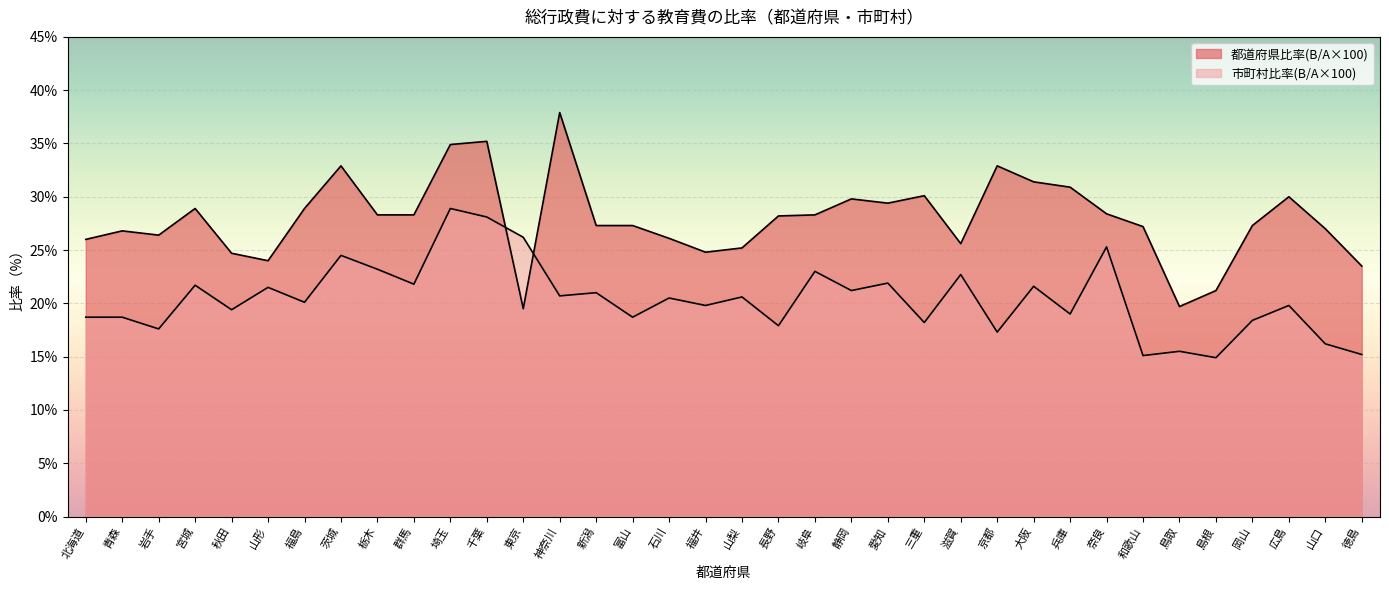

What is the total value across all series at 千葉?

63.3